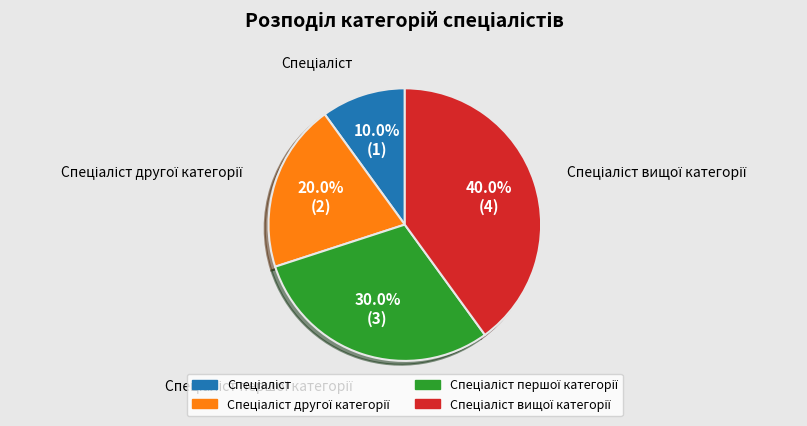

Is there a majority slice in this chart?

No